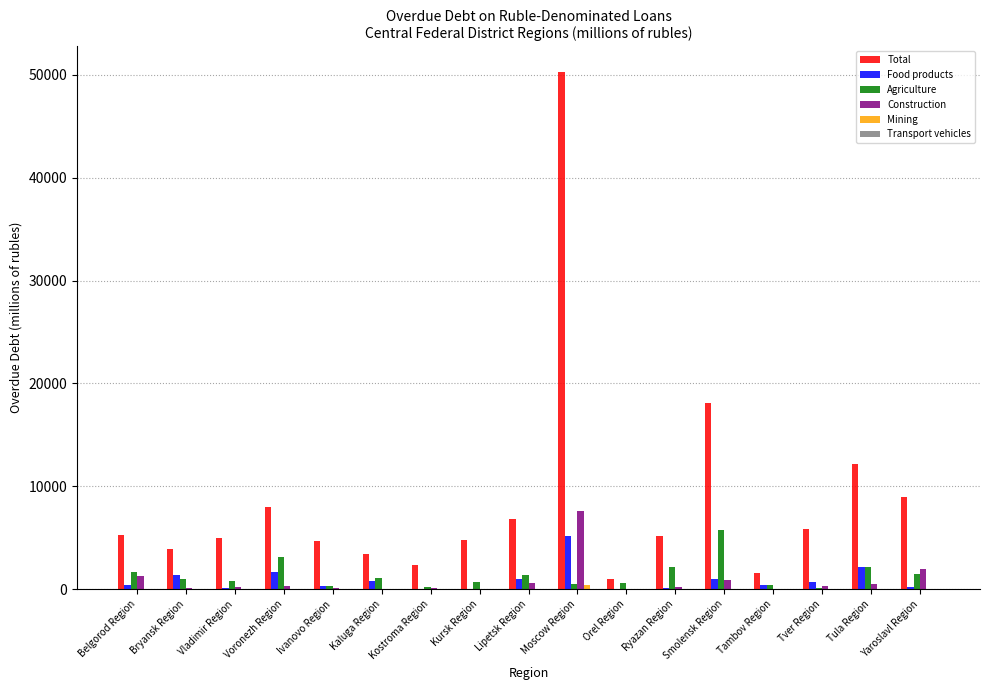

Is the value of Food products at Tula Region greater than the value of Construction at Tver Region?

Yes